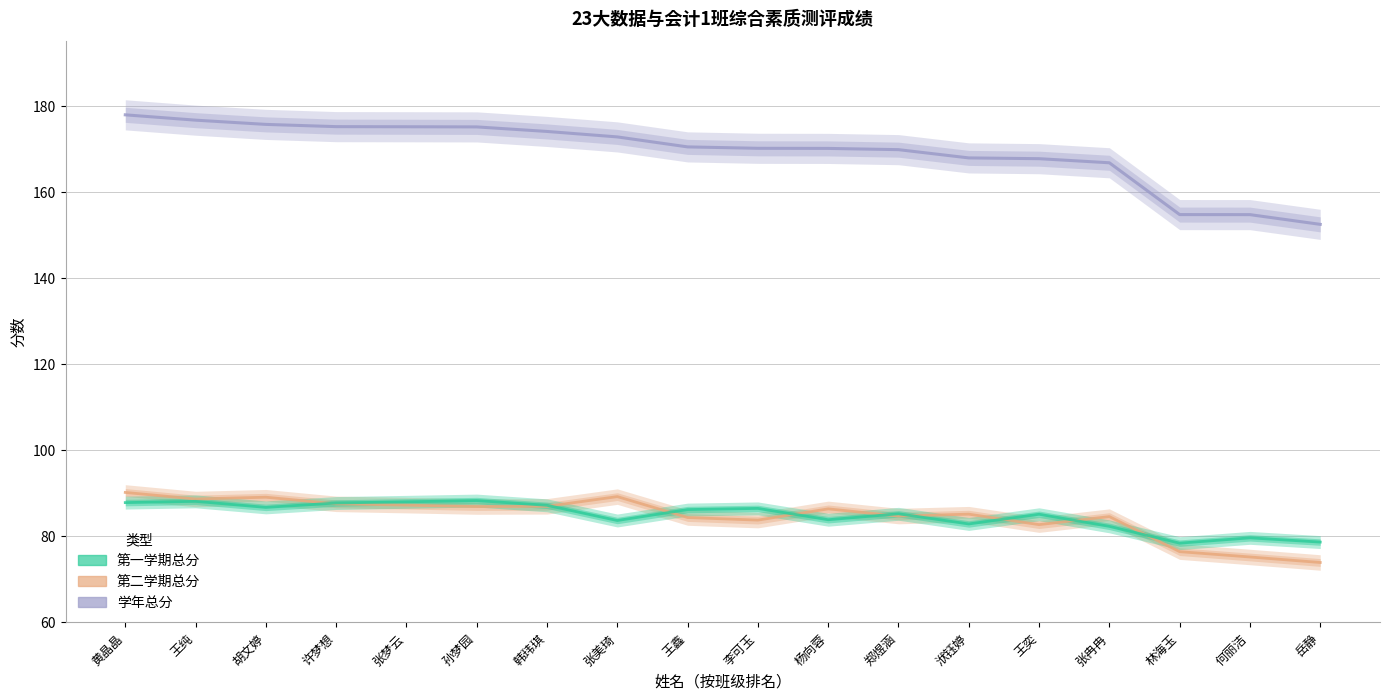

What are all the series names shown in the legend?

学年总分, 第二学期总分, 第一学期总分